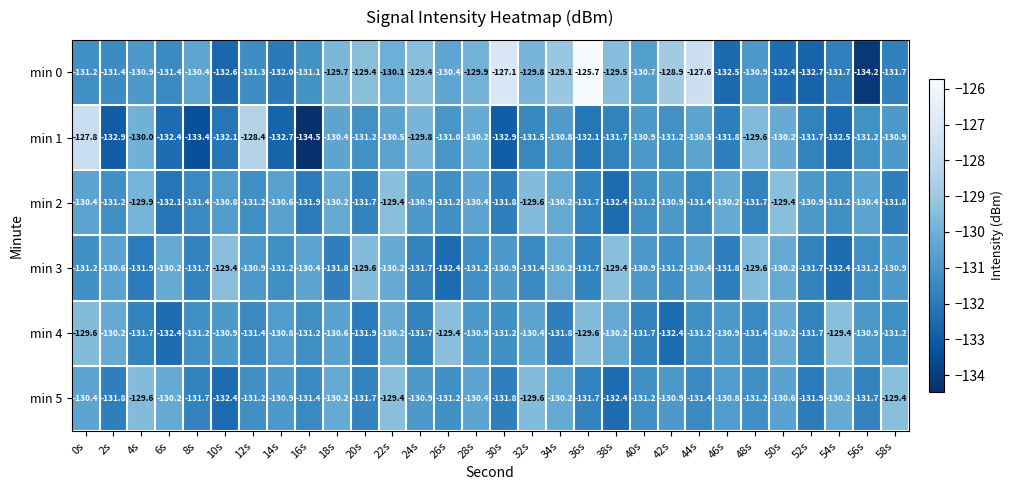

Which series has the largest range (max minus min)?

min 0